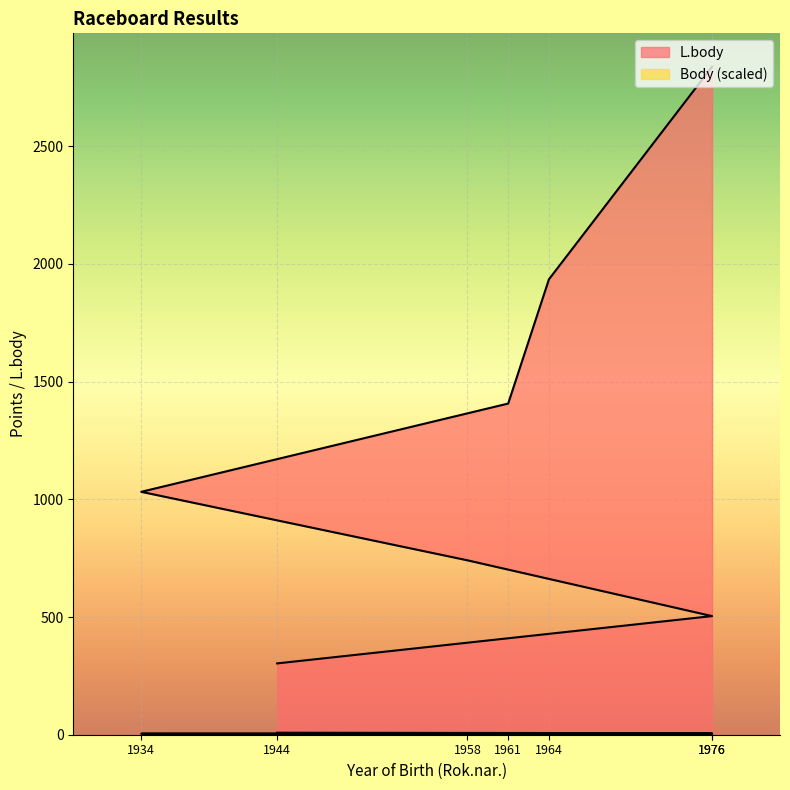

What are all the series names shown in the legend?

L.body, Body